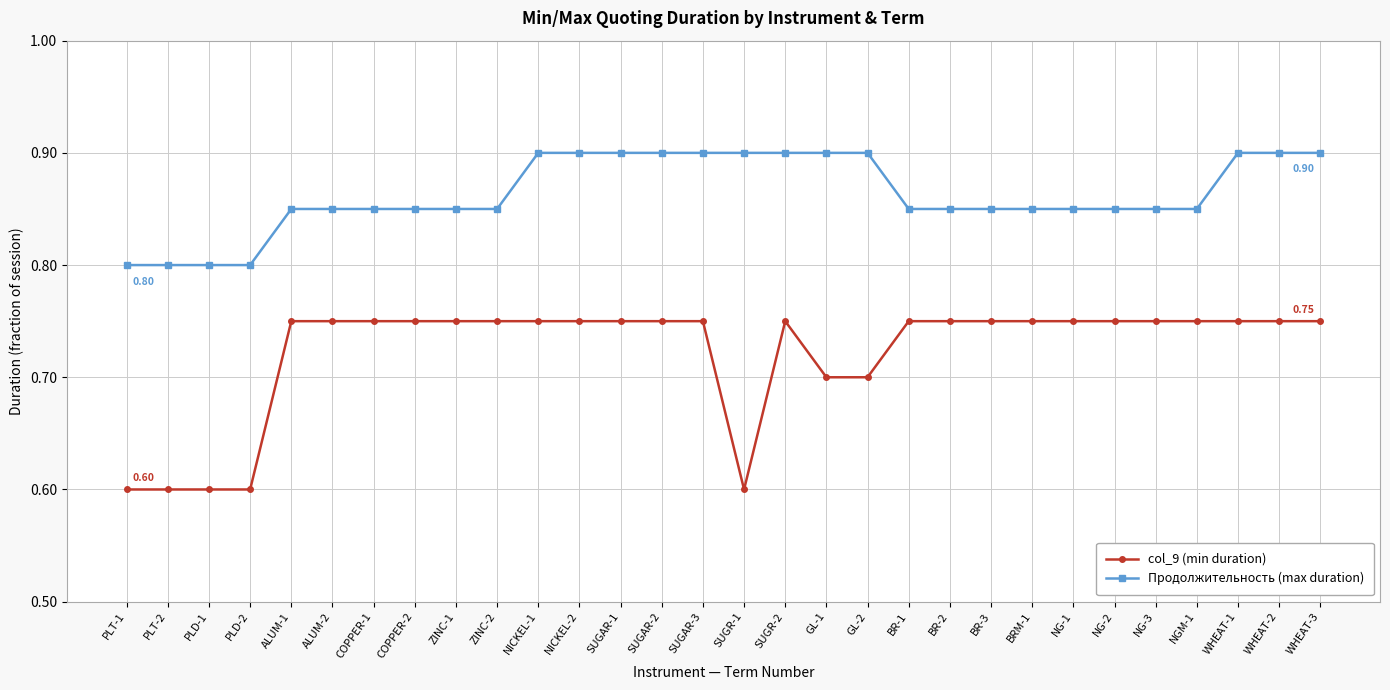

List the series in order of their overall mean, highest first.

Продолжительность (max duration), col_9 (min duration)